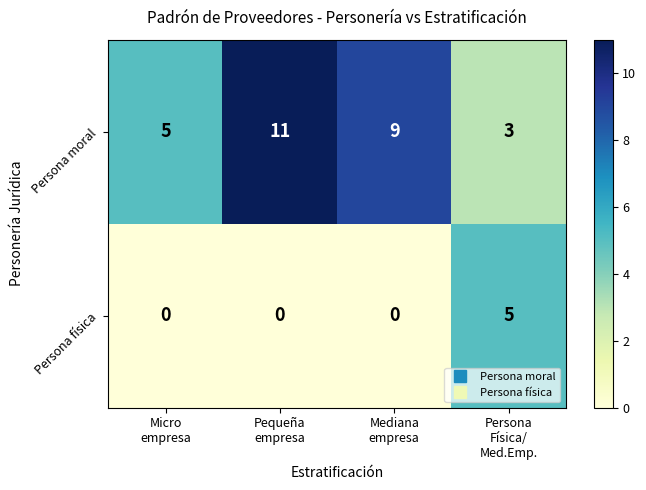

Which series has the widest spread of values?

Persona moral